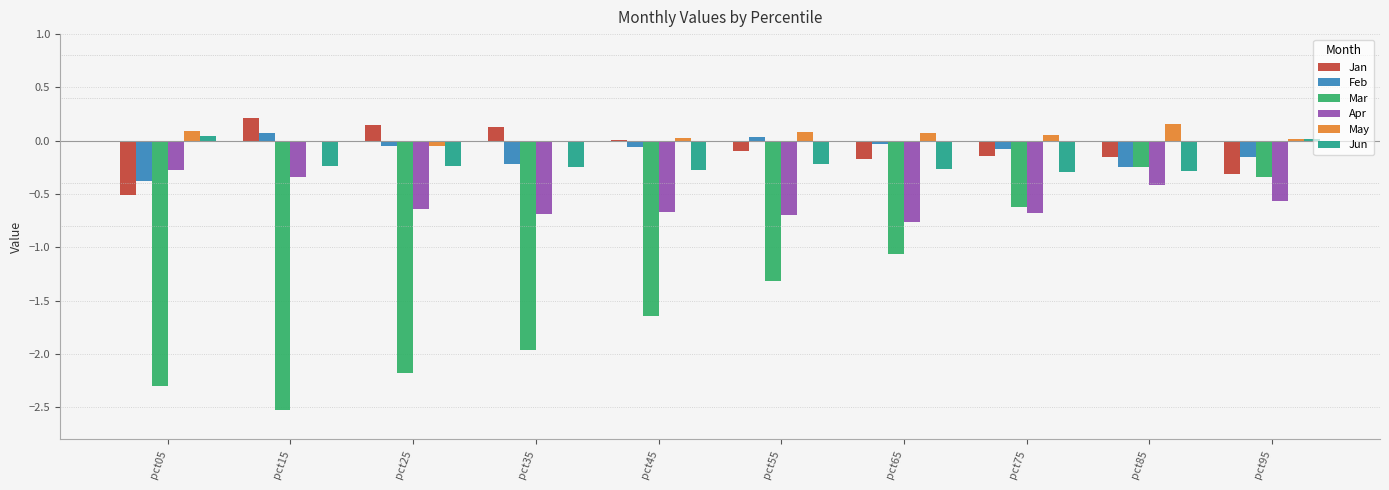

The value of Feb at pct75 is -0.1. True or false?

True